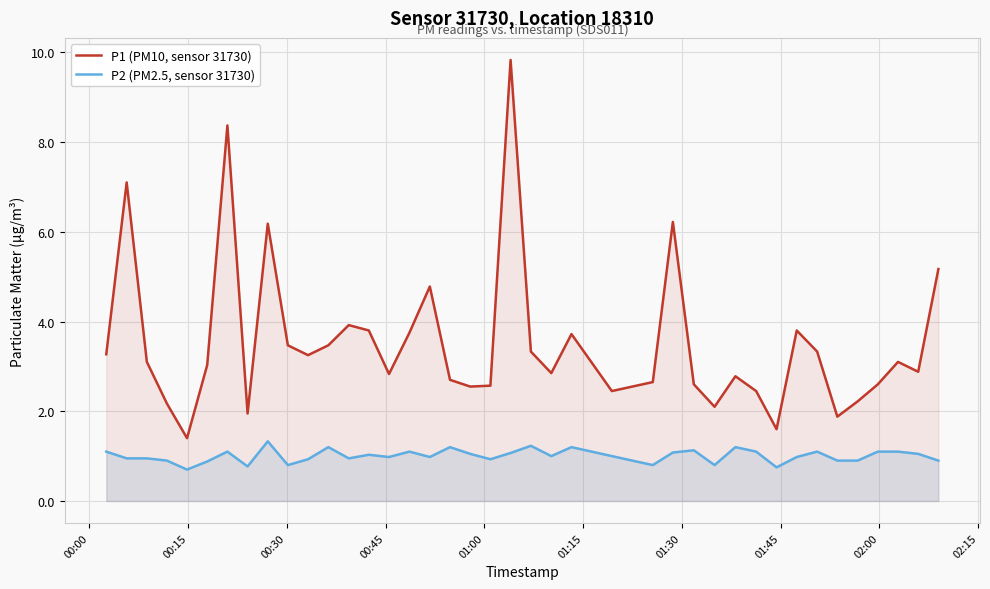

Which series has the largest range (max minus min)?

P1 (PM10, sensor 31730)